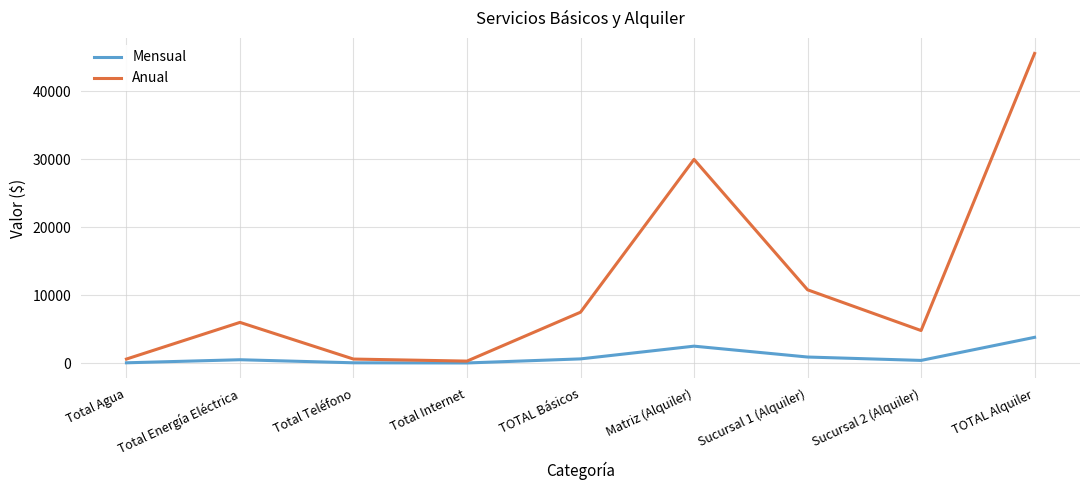

What are all the series names shown in the legend?

Mensual, Anual